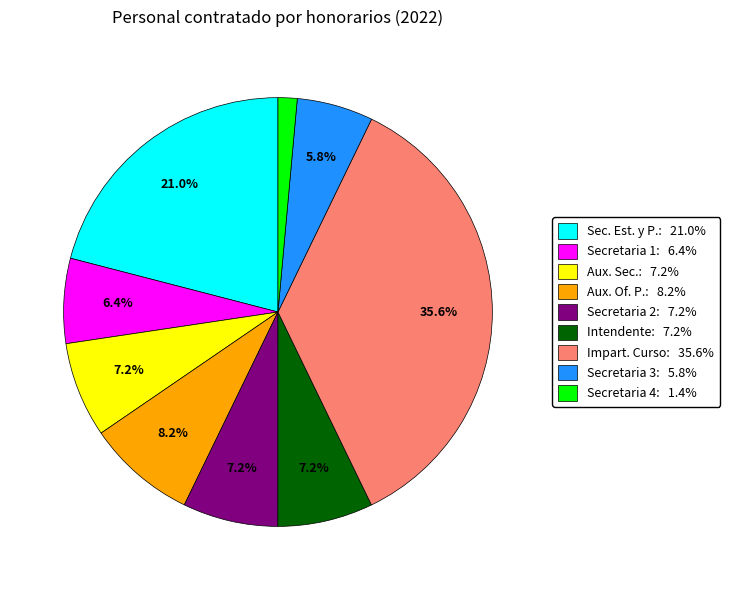

Is there any slice that represents more than half of the pie?

No